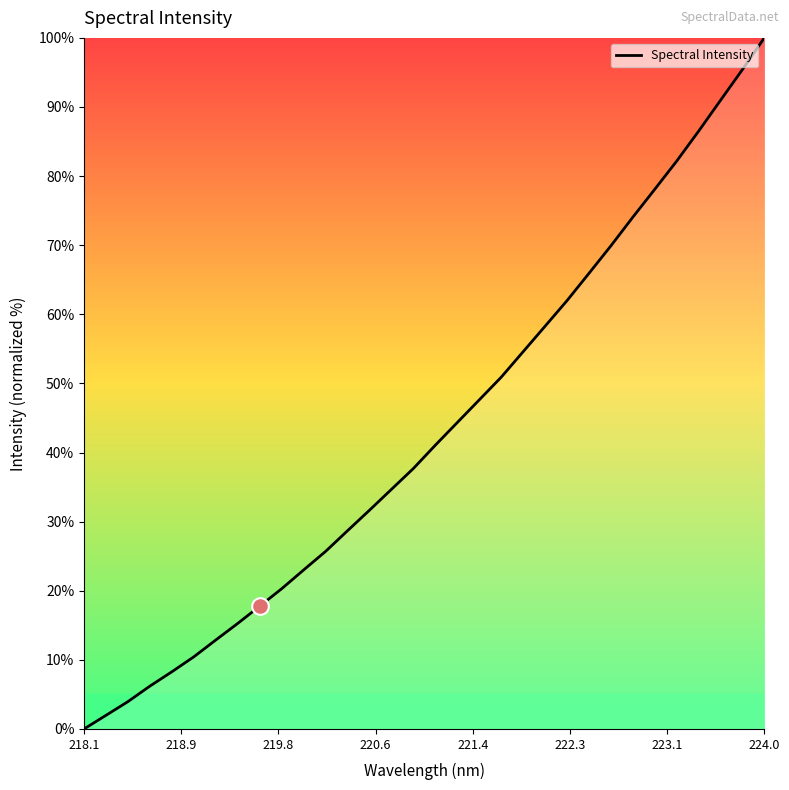

What is the maximum value shown in the chart?

100.0